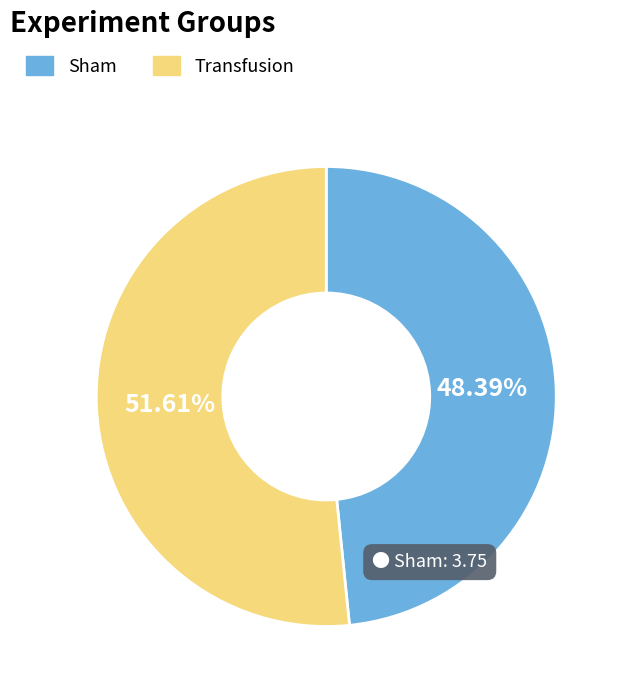

To the nearest percent, what is the average slice percentage?

50%